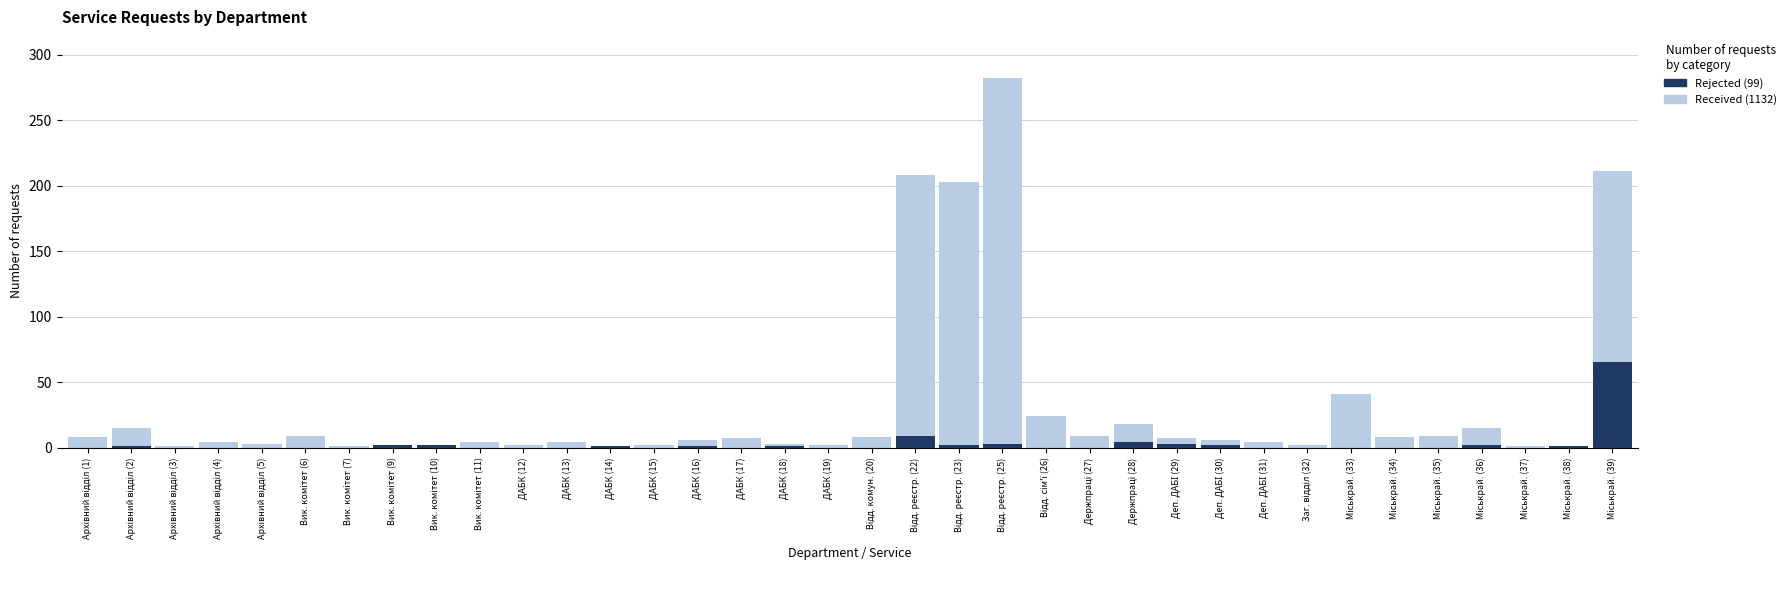

What is the value of the Received (provided) bar at the 6th from the left?

9